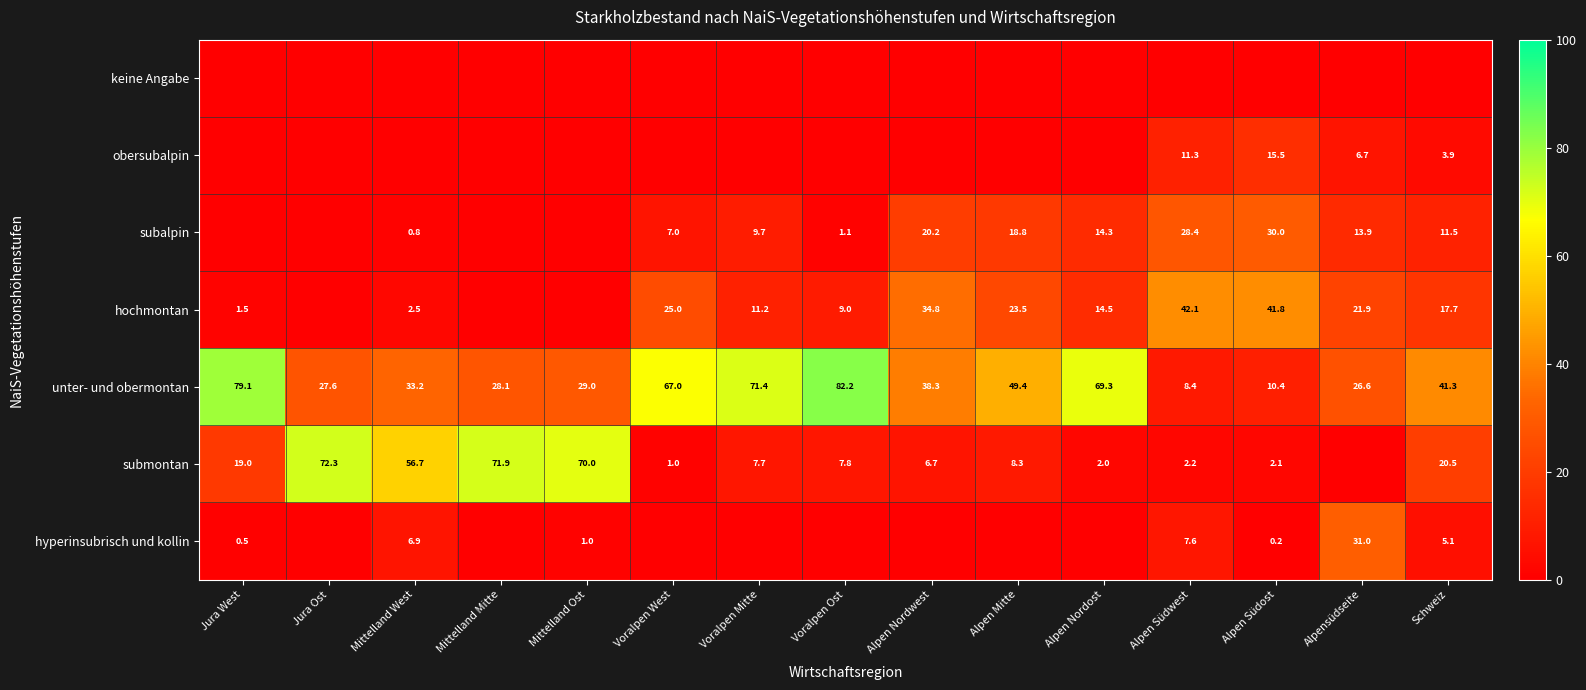

Is it true that submontan equals 70.0 at Mittelland Ost?

True